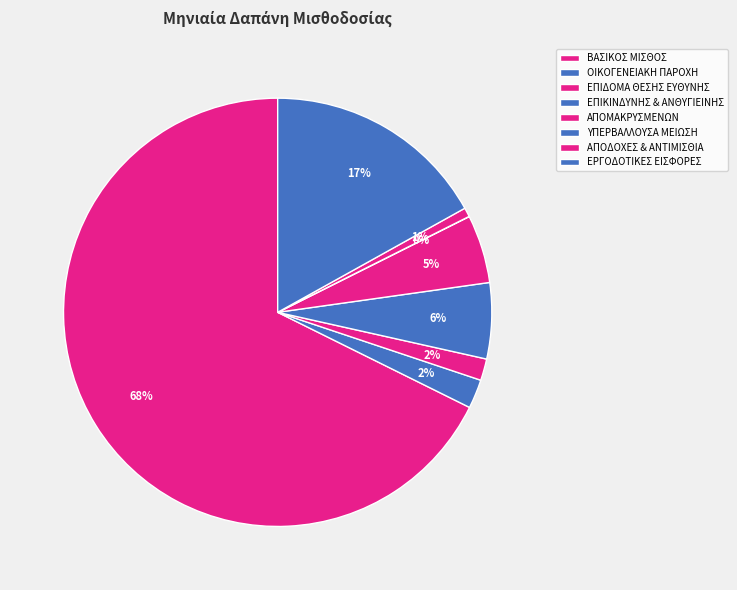

To the nearest percent, what is the difference between the largest and smallest slice percentages?

68%